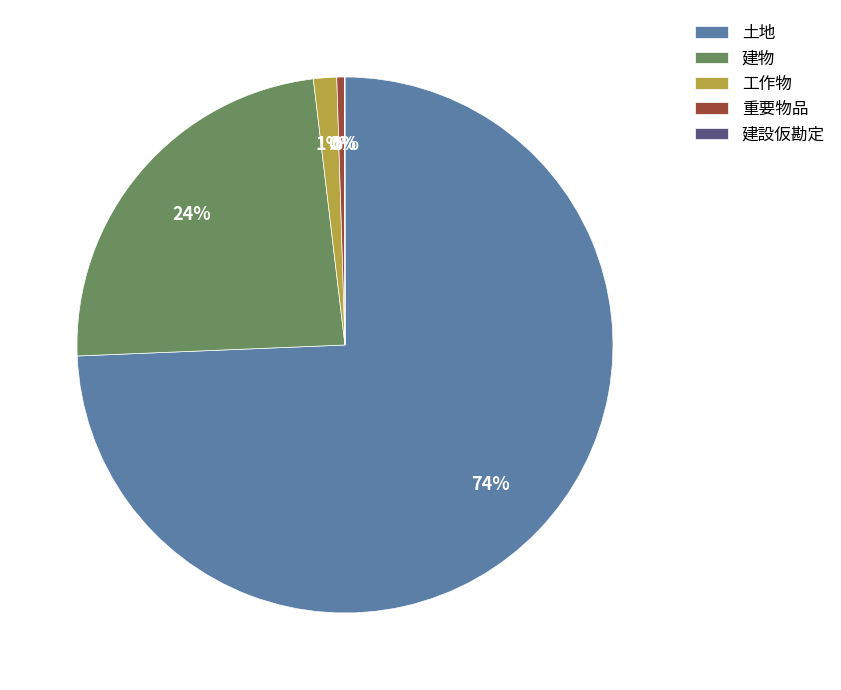

What is the largest slice in the pie chart?

土地